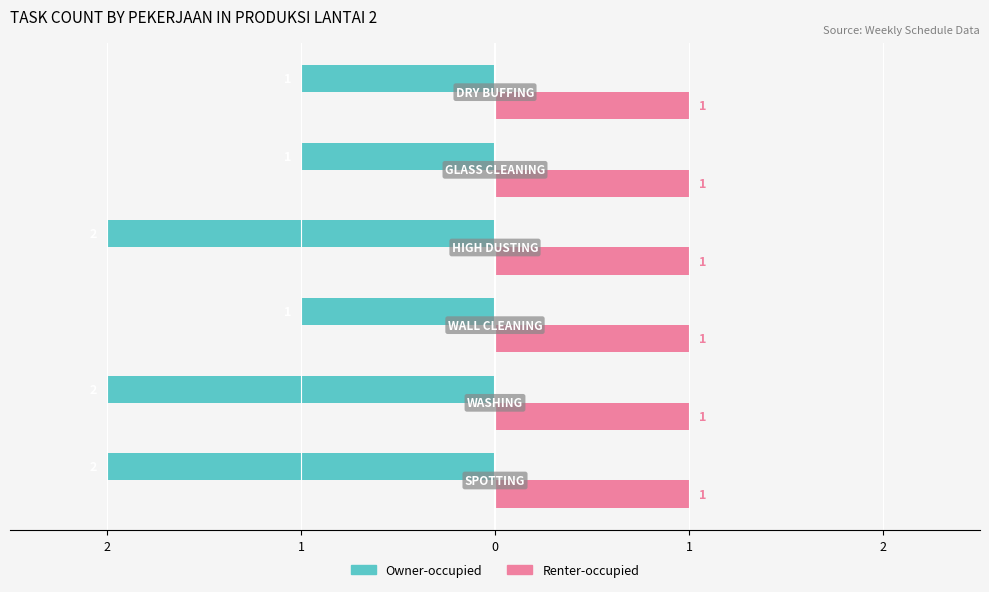

What are all the series names shown in the legend?

Owner-occupied, Renter-occupied